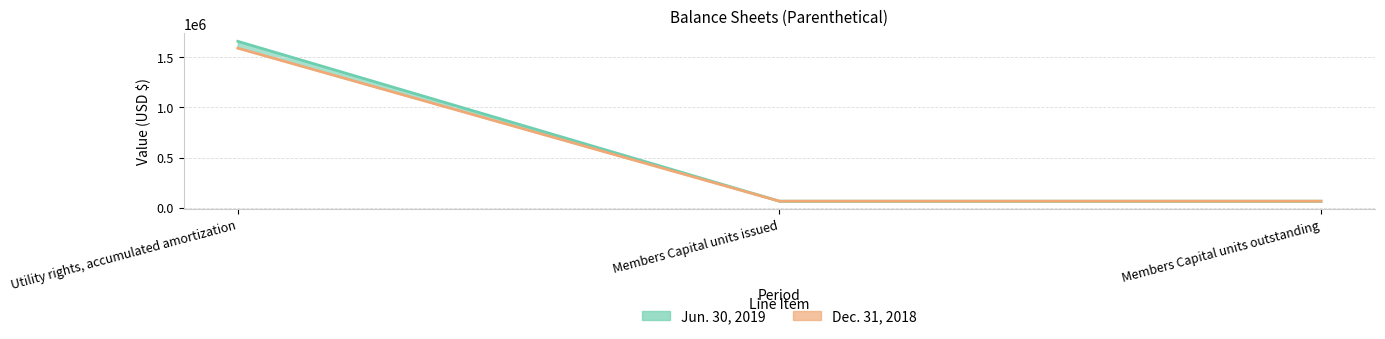

At which label is Dec. 31, 2018 closest to 828277?

Utility rights, accumulated amortization